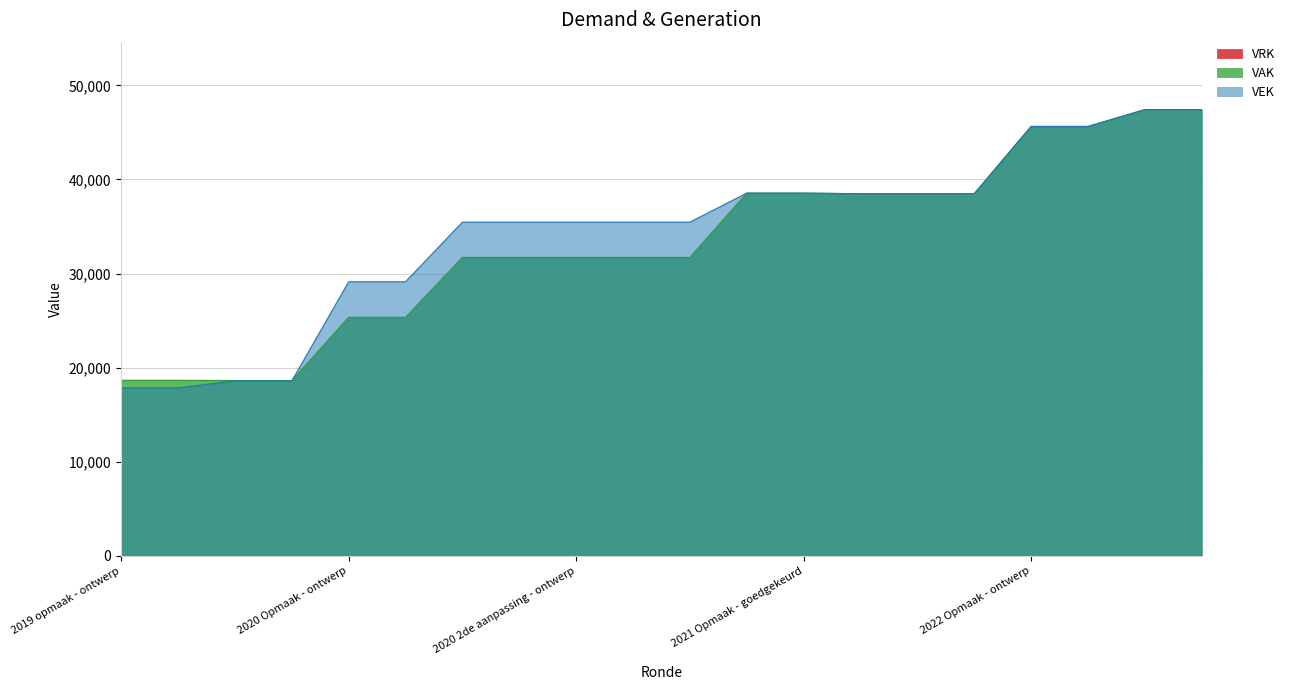

What is the difference between the second highest and minimum values in the VEK series?

29563